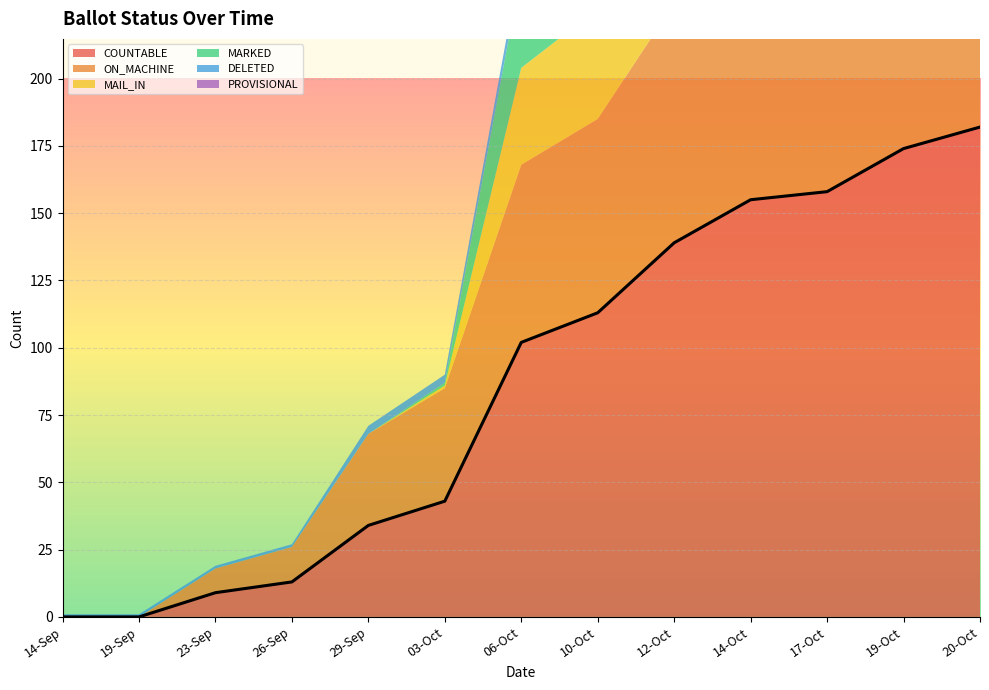

Is it true that COUNTABLE equals 224 at 17-Oct?

False